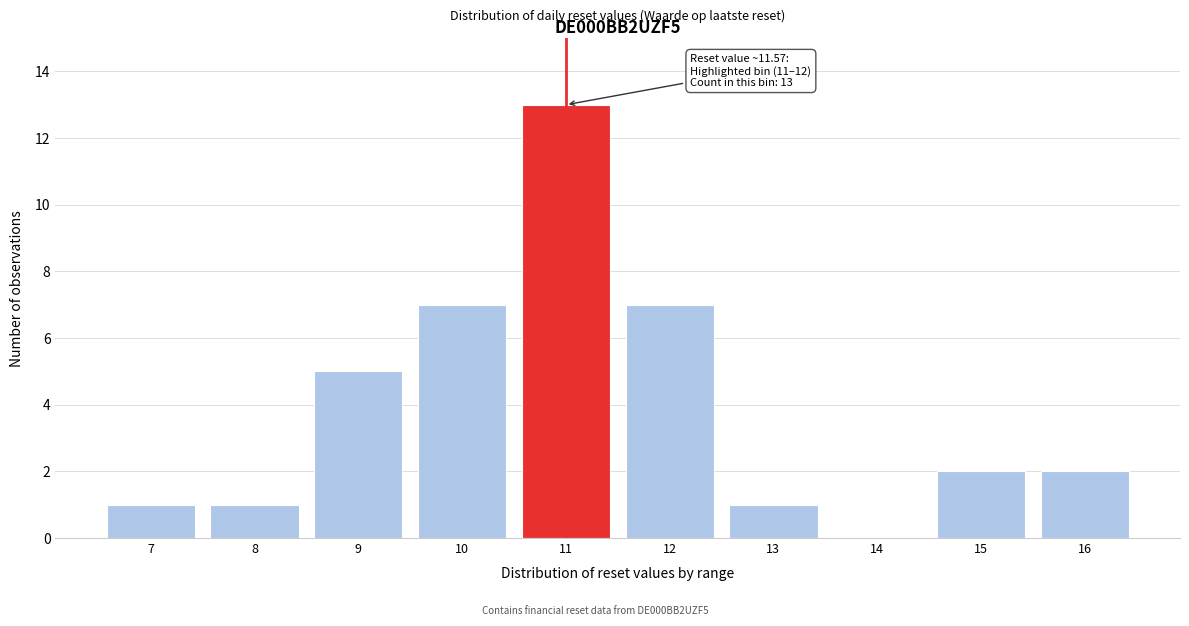

Reading left to right, extract all data points from this chart.

7=1	8=1	9=5	10=7	11=13	12=7	13=1	14=0	15=2	16=2